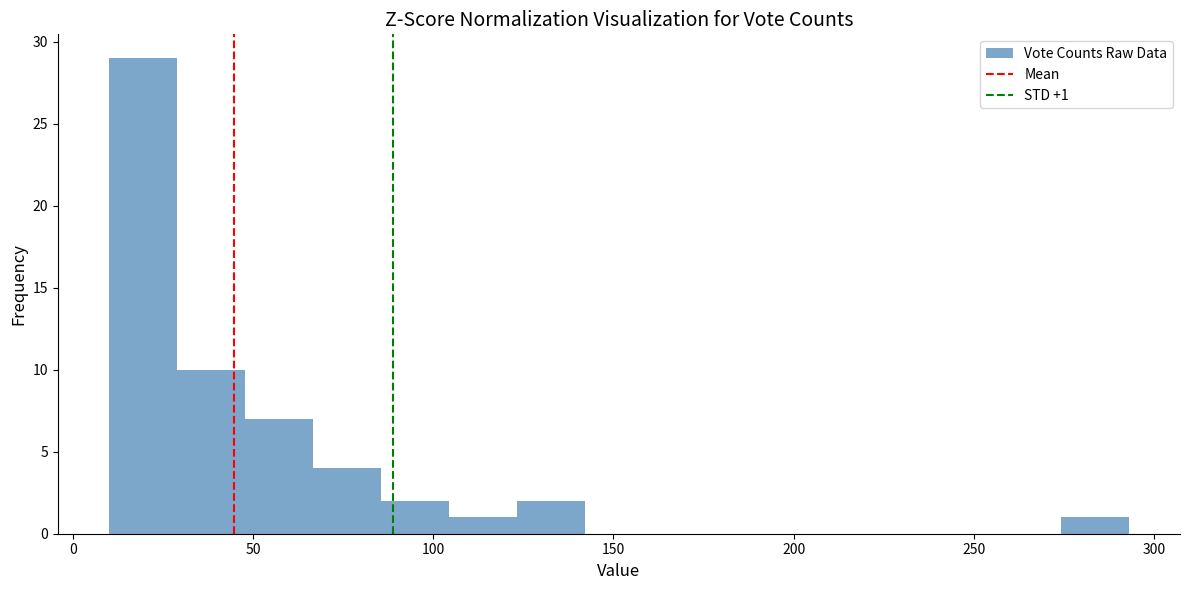

Read against the x-axis, roughly where is the centre of the tallest bar?

20